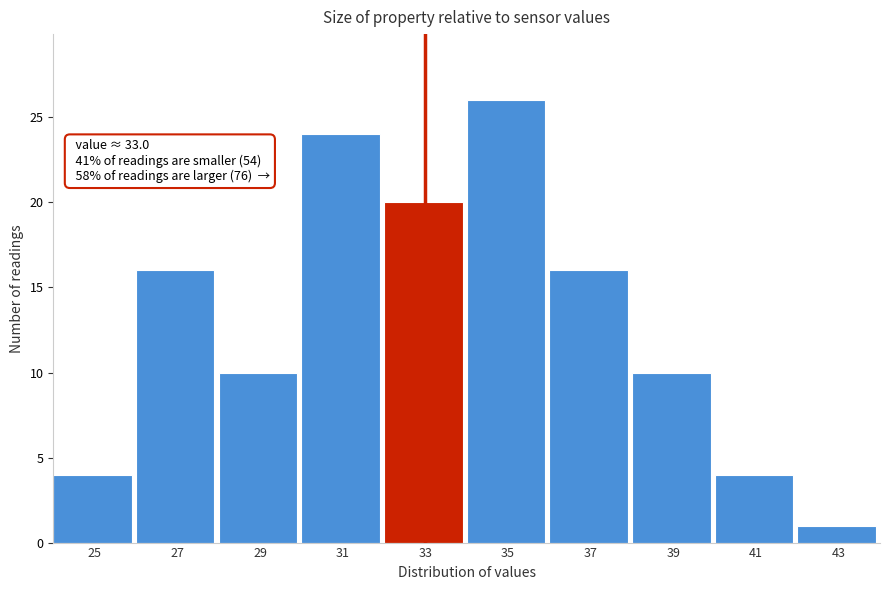

Reading right to left, transcribe all the data shown in this chart.

43=1	41=4	39=10	37=16	35=26	33=20	31=24	29=10	27=16	25=4